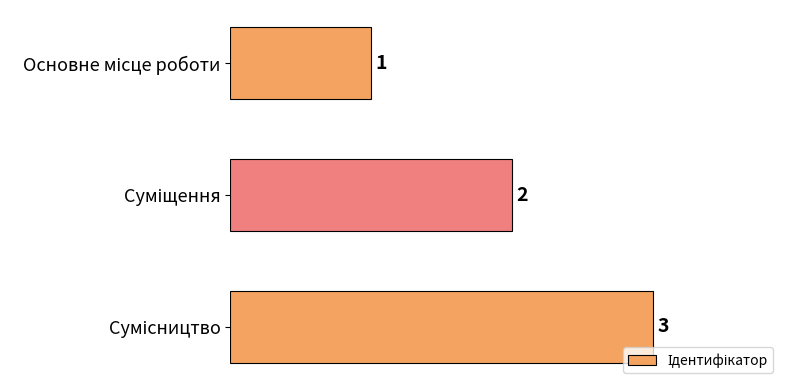

How many values are between 1 and 3?

3